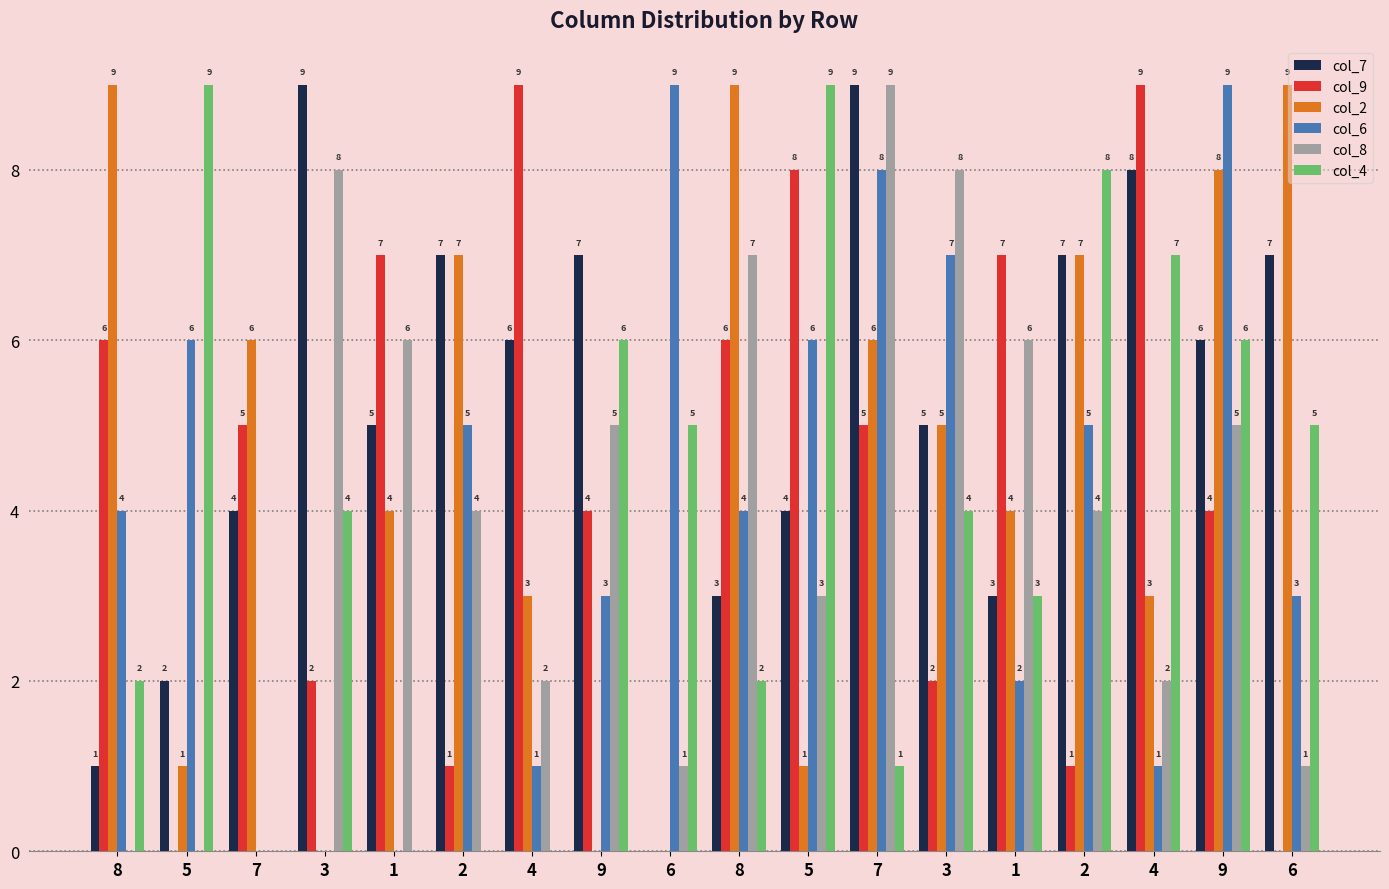

Rank the series by their maximum value, from lowest to highest.

col_7, col_9, col_2, col_6, col_8, col_4